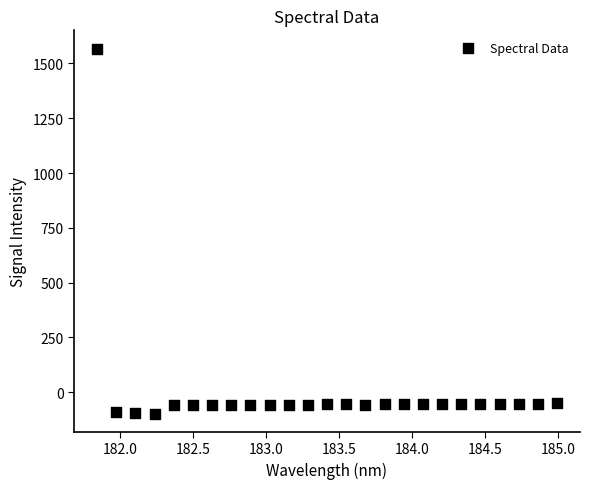

What is the range of X values (max minus min)?

3.1